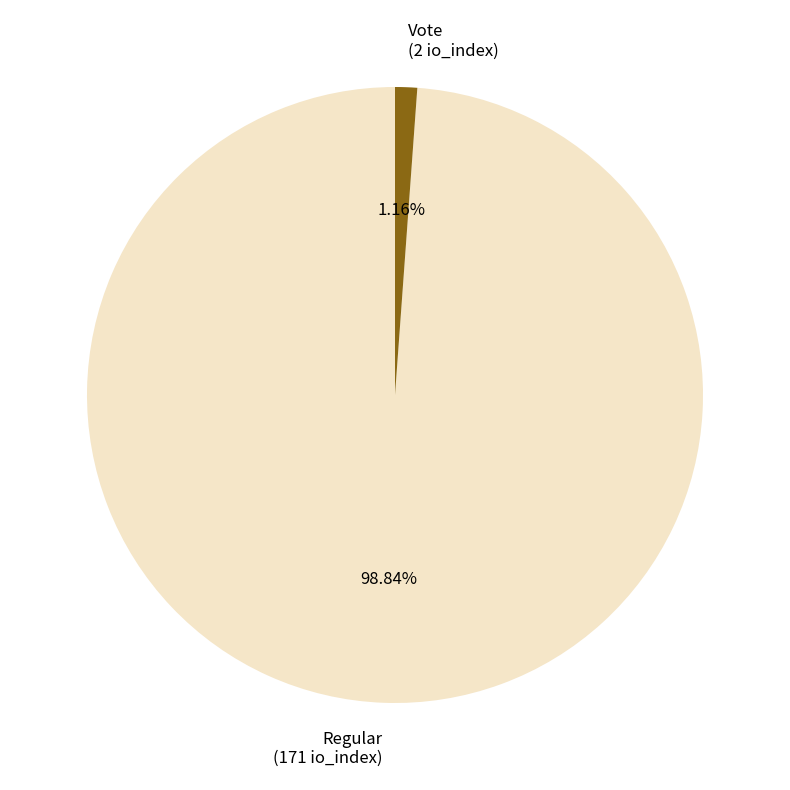

Does Regular account for over 50% of the chart?

Yes